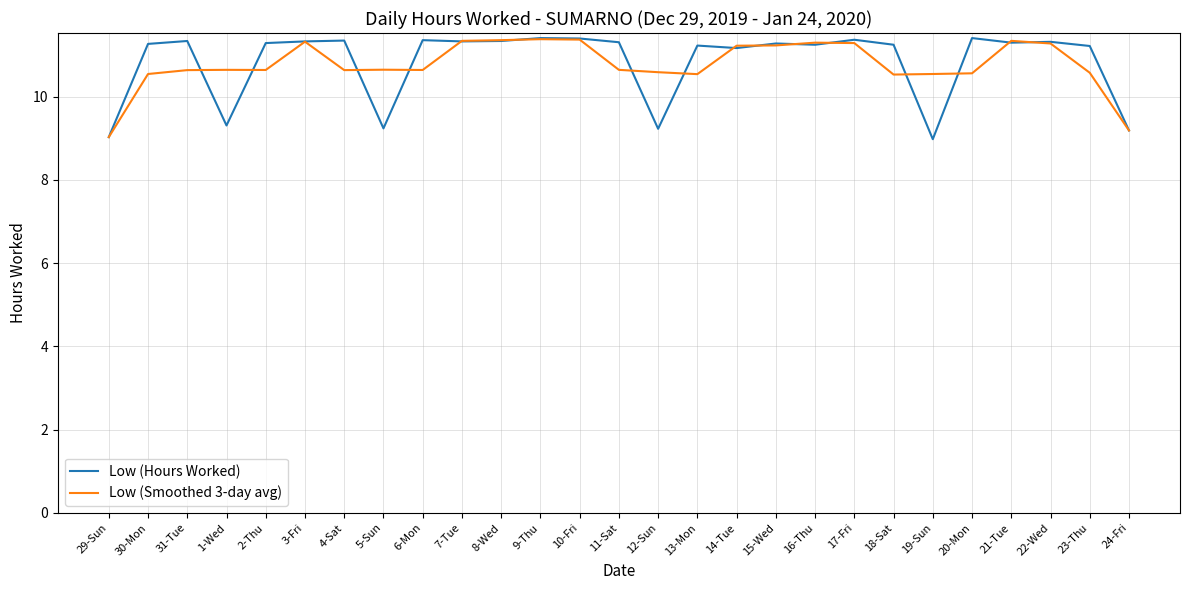

What is the average value of the Low (Smoothed 3-day avg) series?

10.8